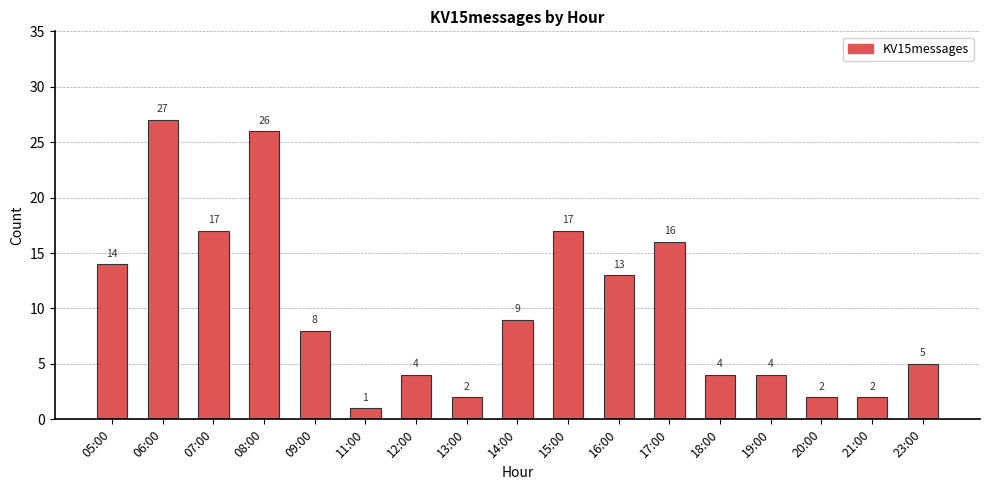

How many bars are there in total?

17